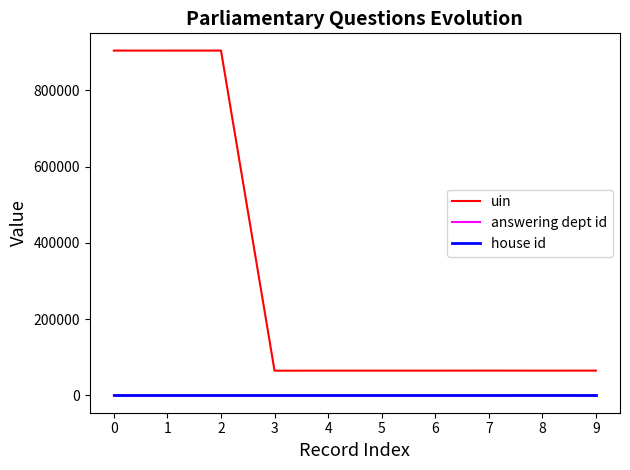

Is the value of answering dept id at 5 greater than the value of uin at 1?

No